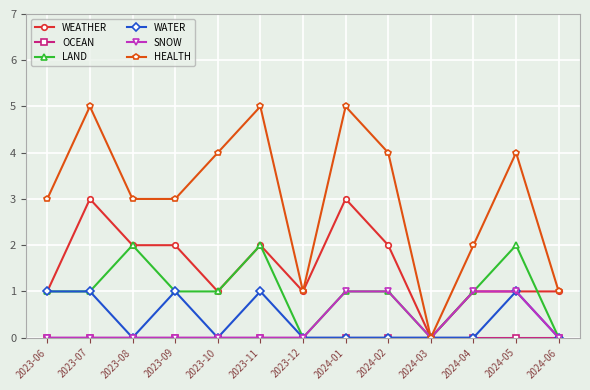

Is it true that WEATHER equals 1 at 2023-12?

True